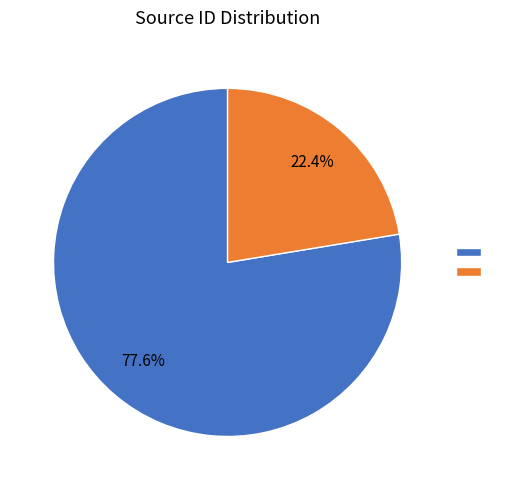

How many segments does this pie chart have?

2